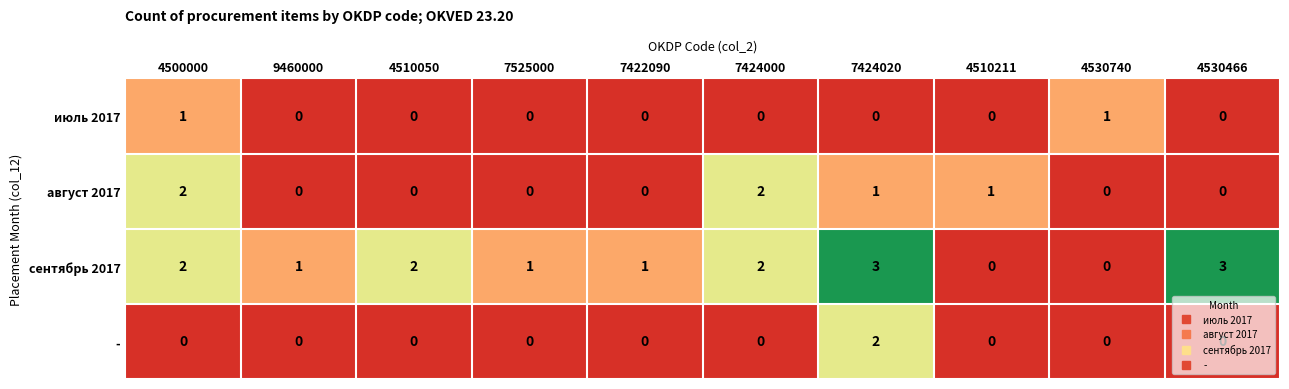

What is the total value across all series at 4500000?

5